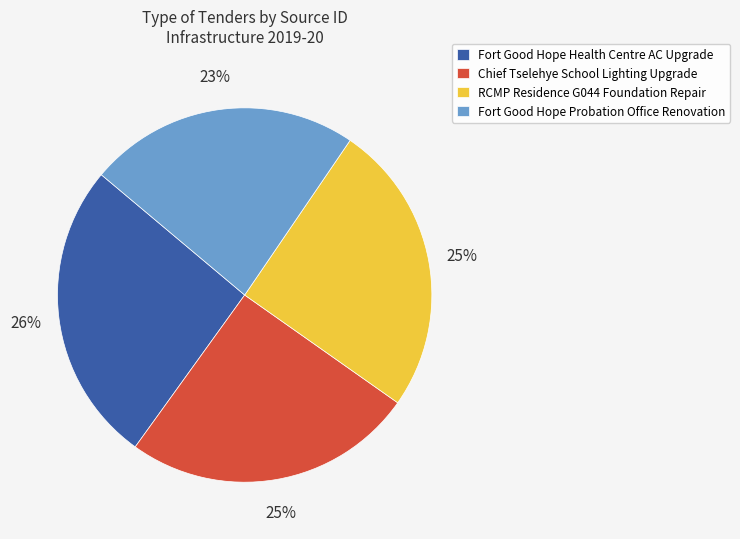

Approximately how many times larger is the value at RCMP Residence G044 Foundation Repair compared to Fort Good Hope Health Centre AC Upgrade?

1.0